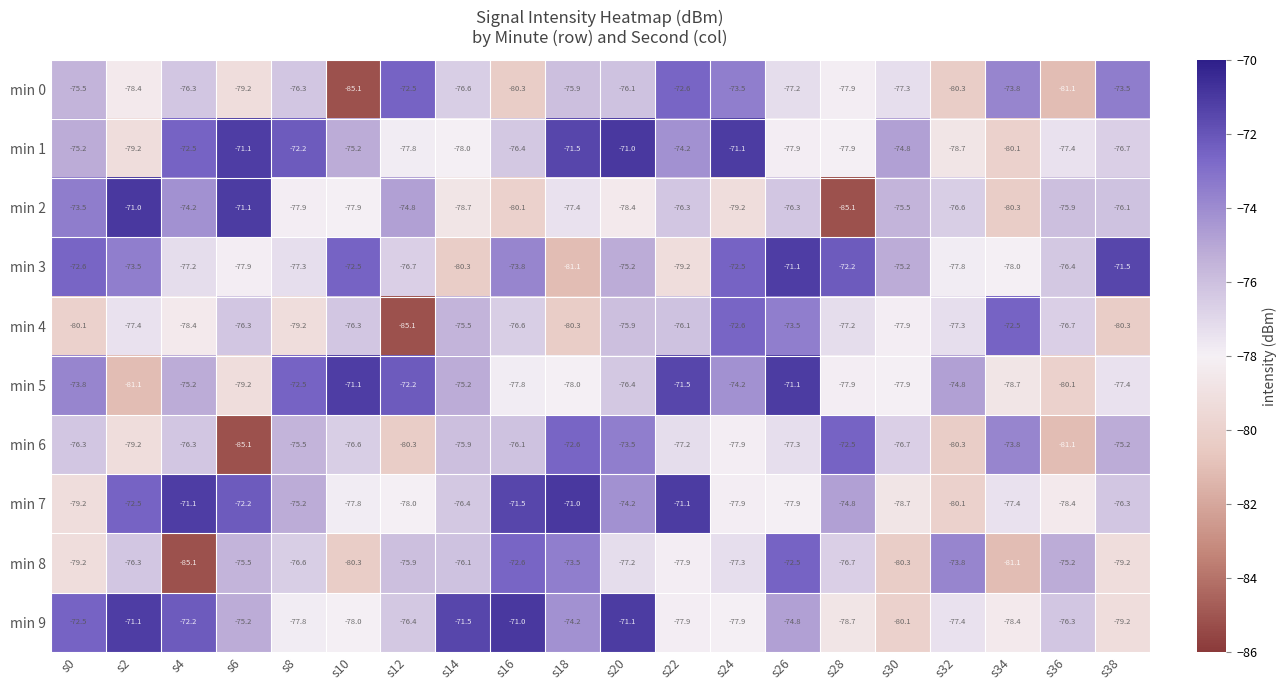

Rank the series at s18 from lowest to highest value.

min 3, min 4, min 5, min 2, min 0, min 9, min 8, min 6, min 1, min 7